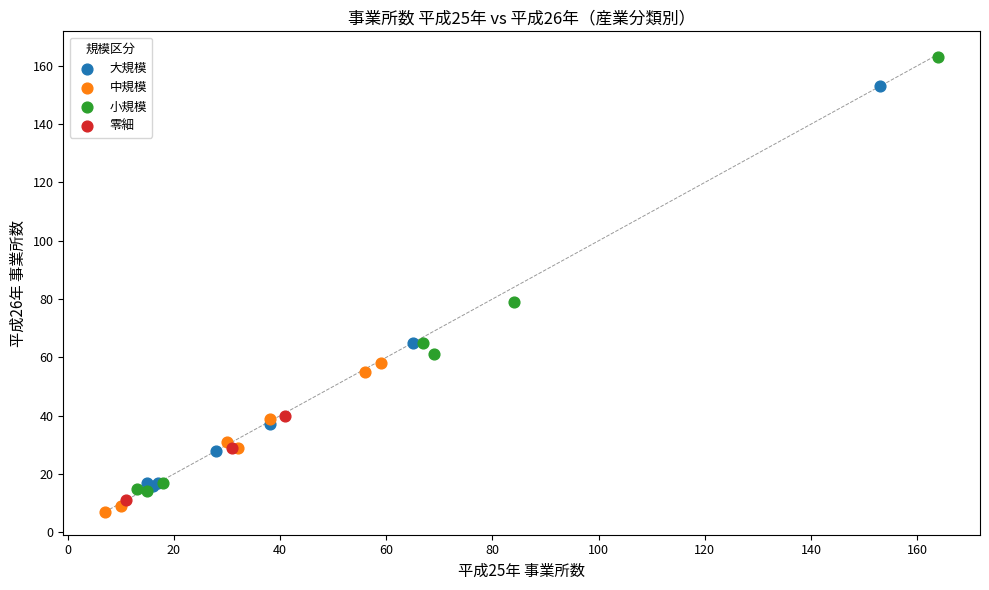

Which series contains the highest Y value?

小規模